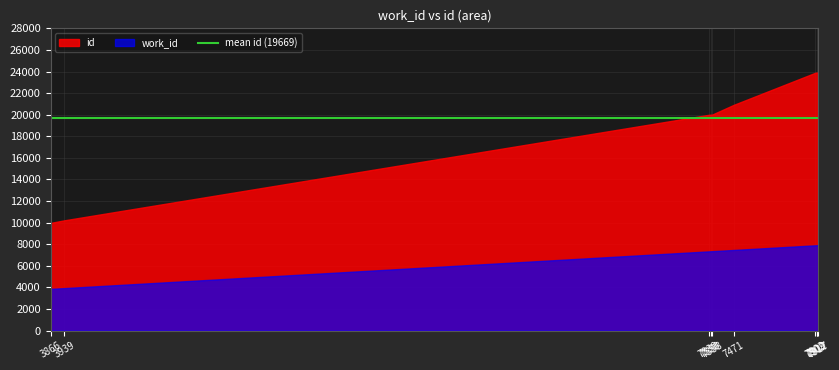

How many values in the work_id series exceed 7471?

4